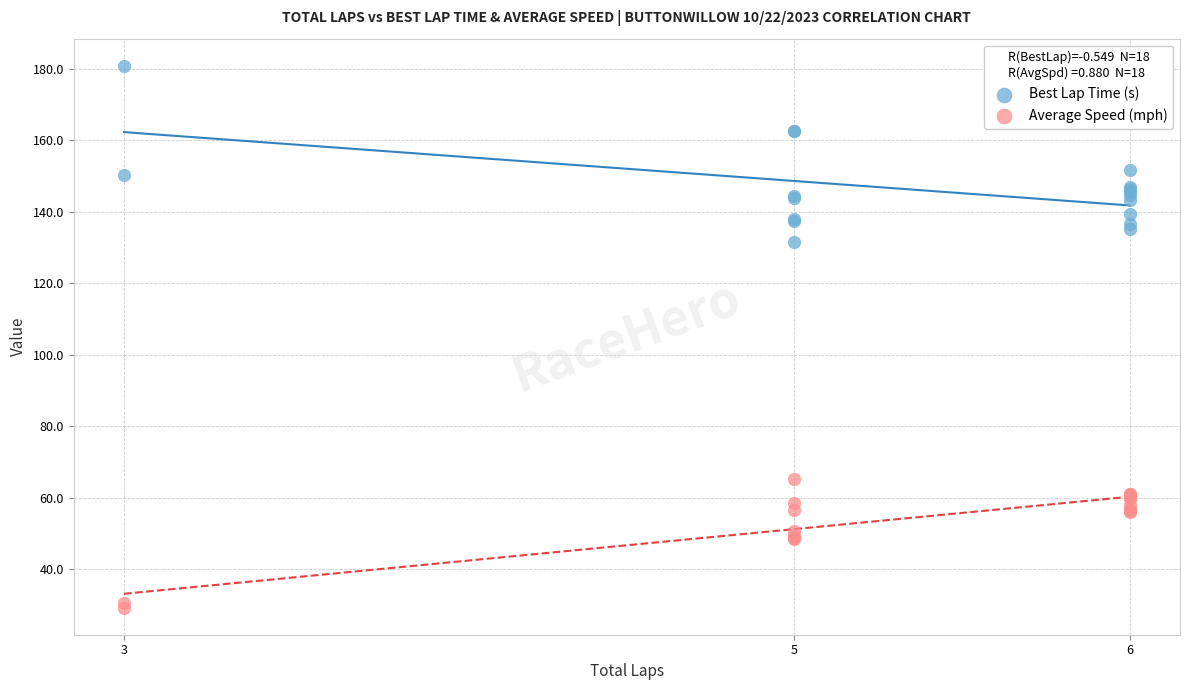

Which series has the widest spread of Y values?

Best Lap Time (s)